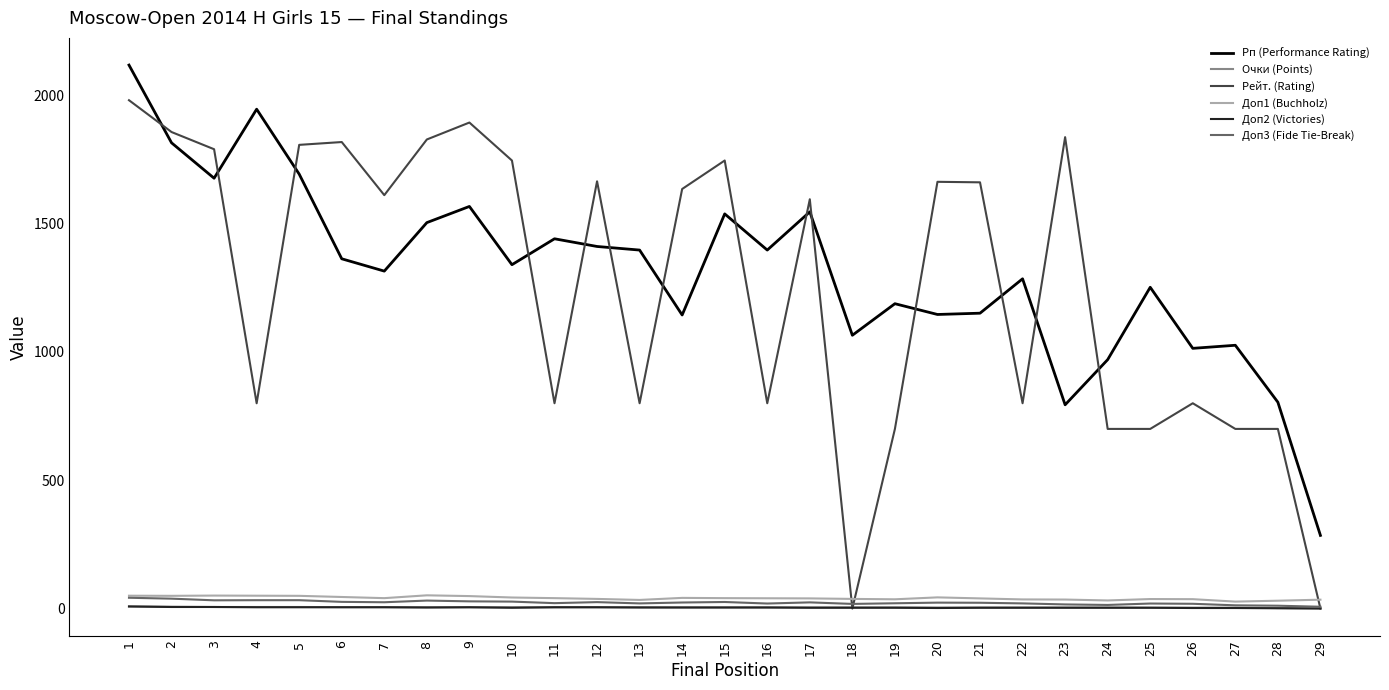

Which series changed the most between 2 and 11?

Рейт. (Rating)